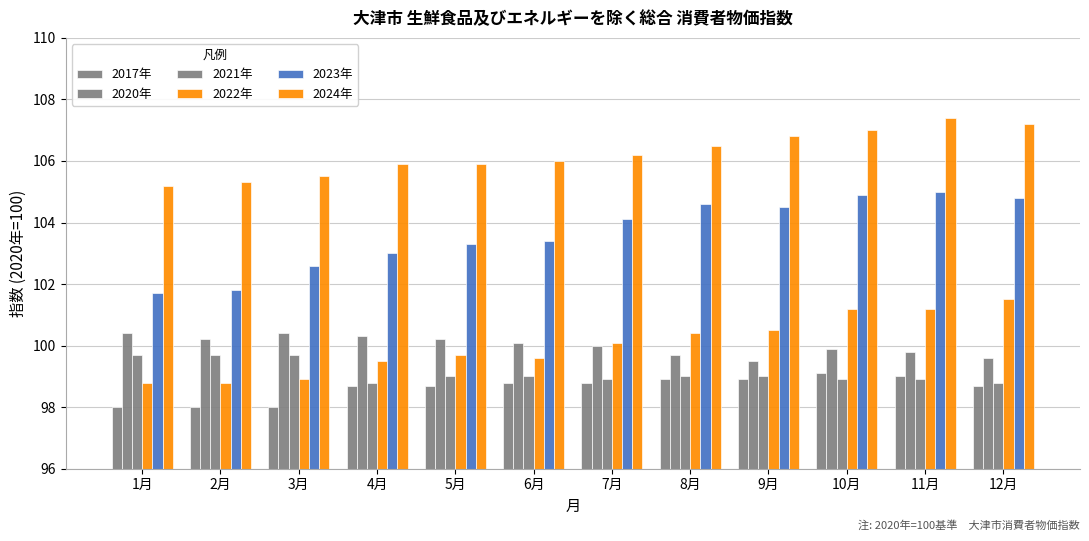

Does the chart contain stacked bars?

No